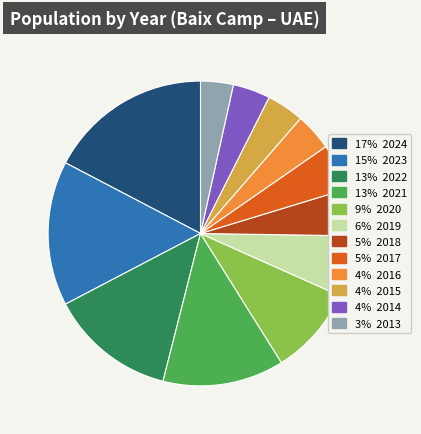

Count the number of slices in the pie.

12